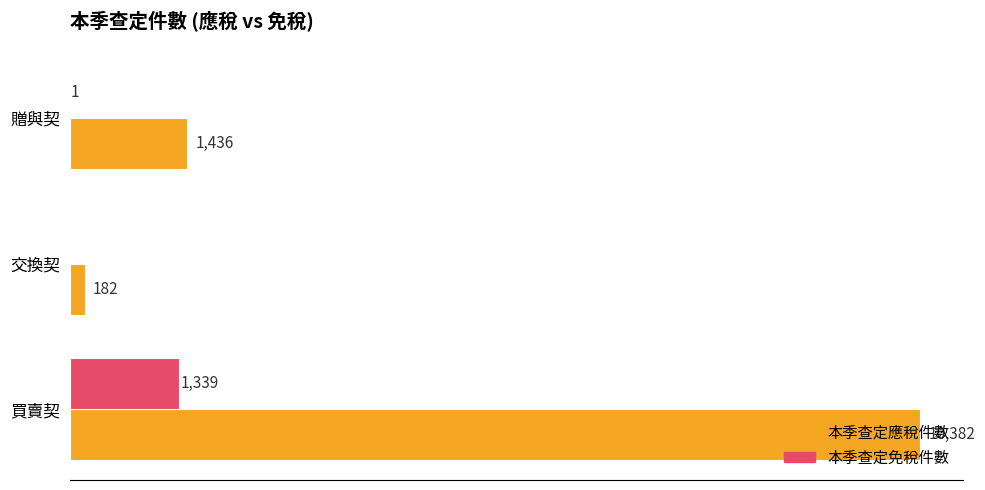

Which category has the highest value across all series?

買賣契